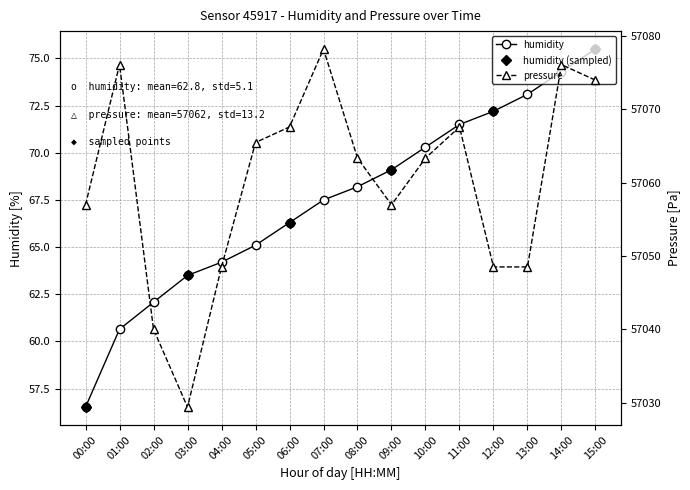

True or false: pressure and humidity intersect in this chart.

False